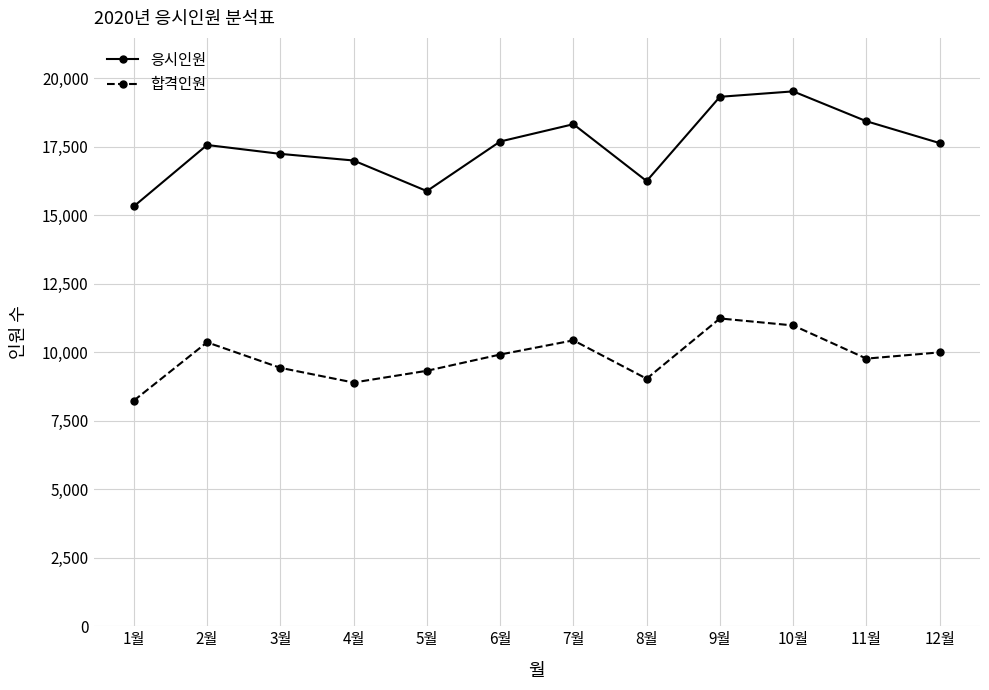

True or false: 합격인원 and 응시인원 cross at least once.

False